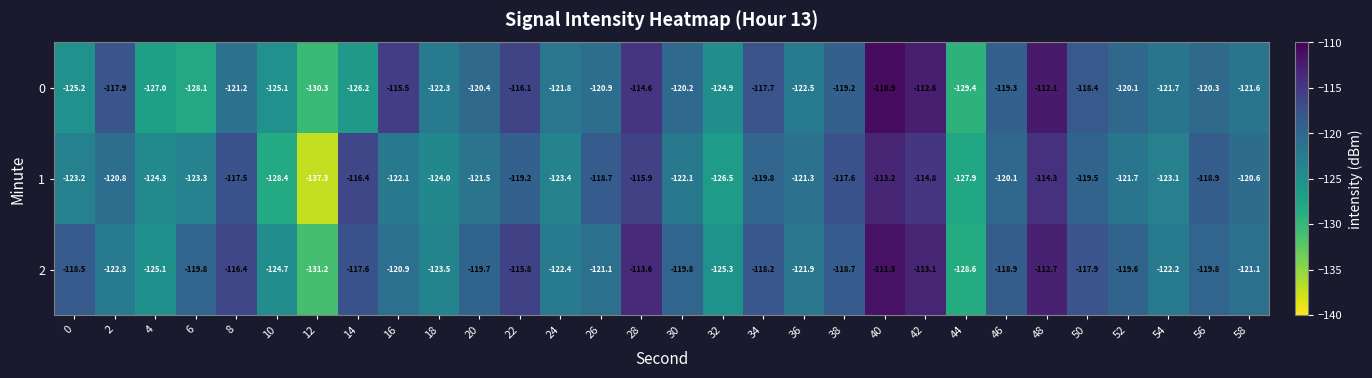

At which category does the chart reach its peak across all series?

40